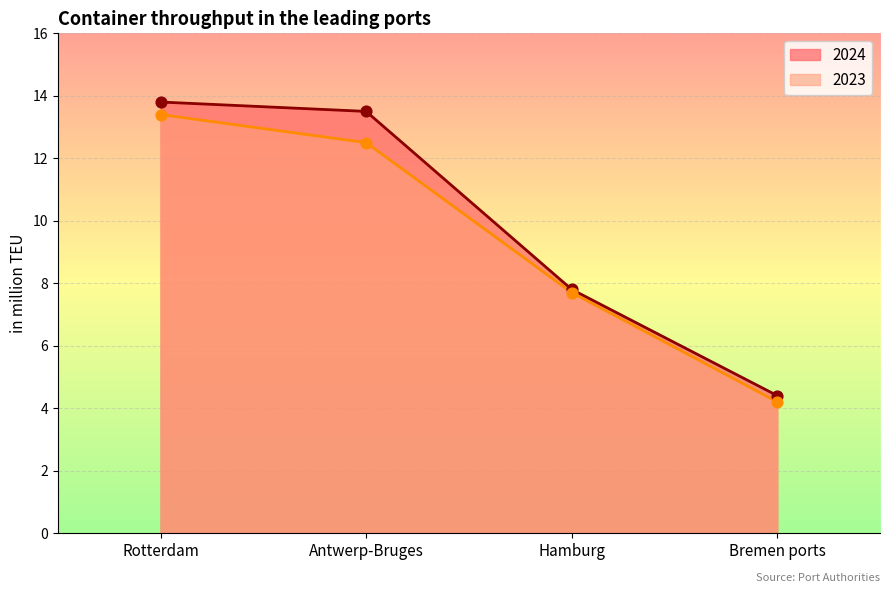

Is the value of 2024 at Rotterdam greater than the value of 2023 at Hamburg?

Yes